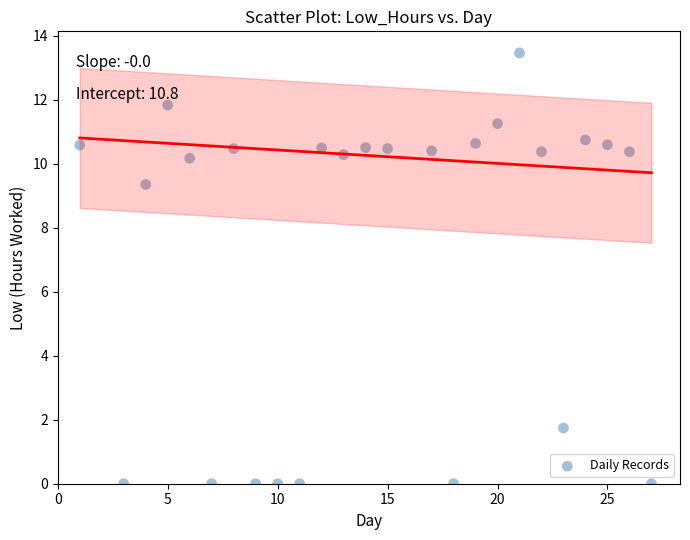

What is the range of X values (max minus min)?

26.0